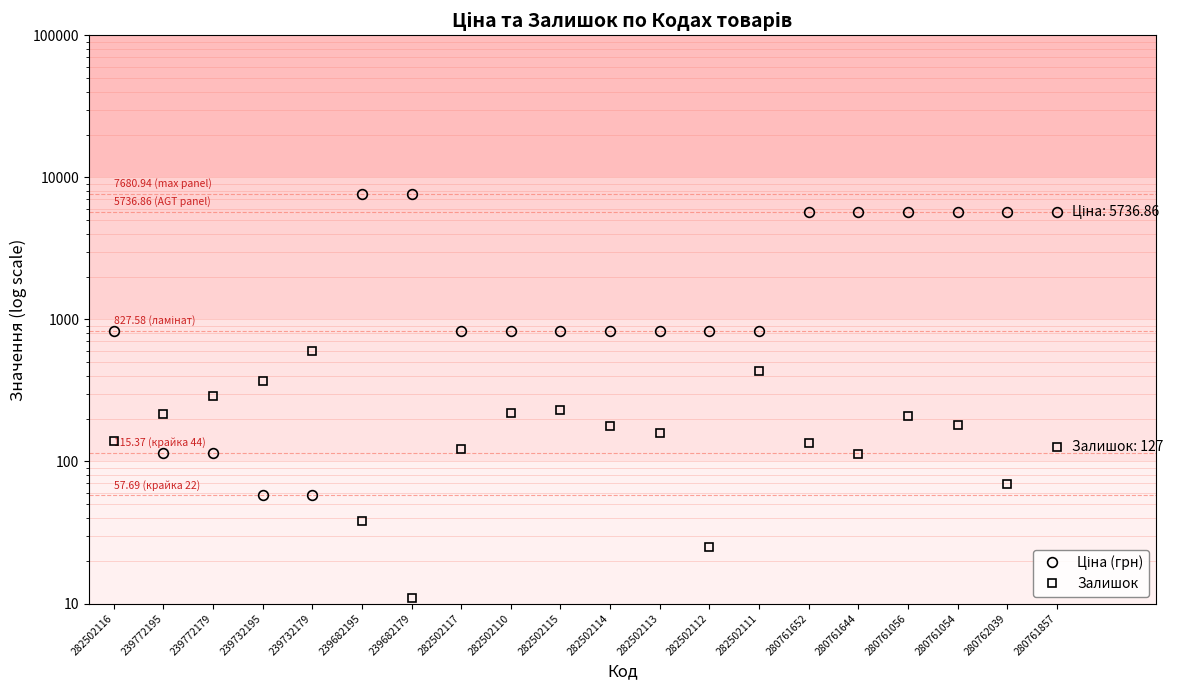

At which label is Залишок closest to 307?

239772179